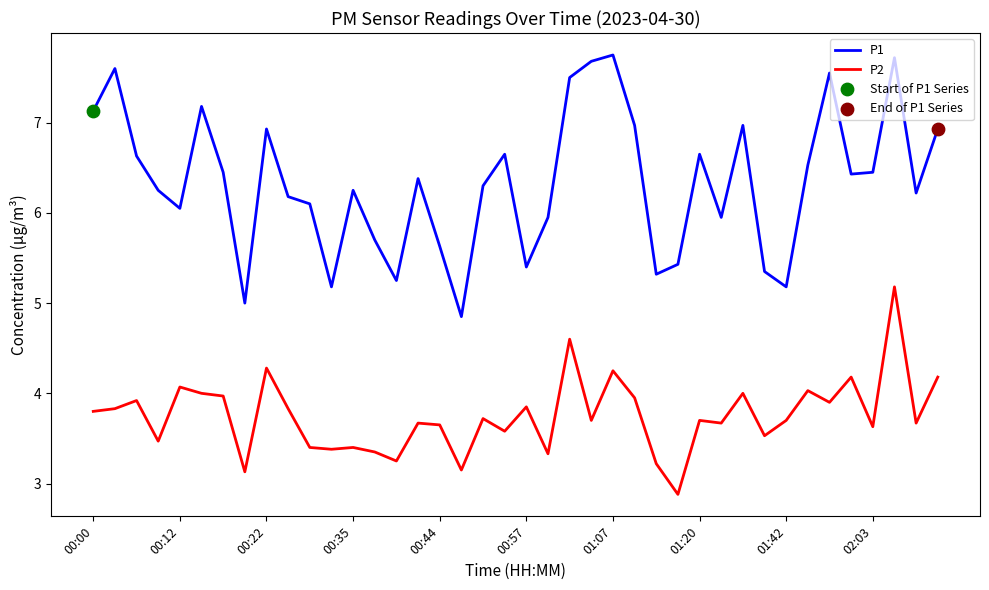

What is the lowest value of the P2 series?

2.9